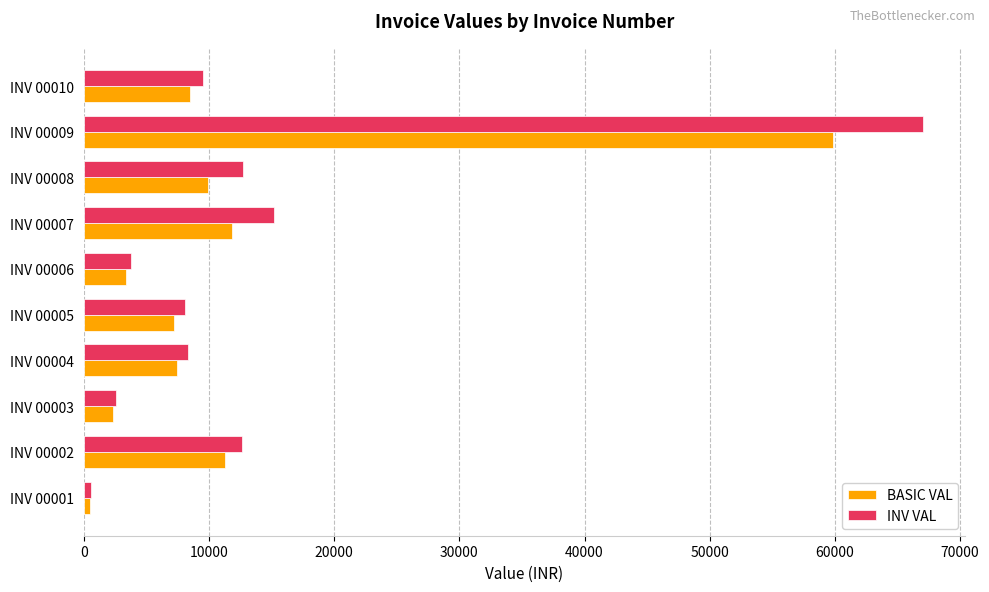

Which series has the widest spread of values?

INV VAL